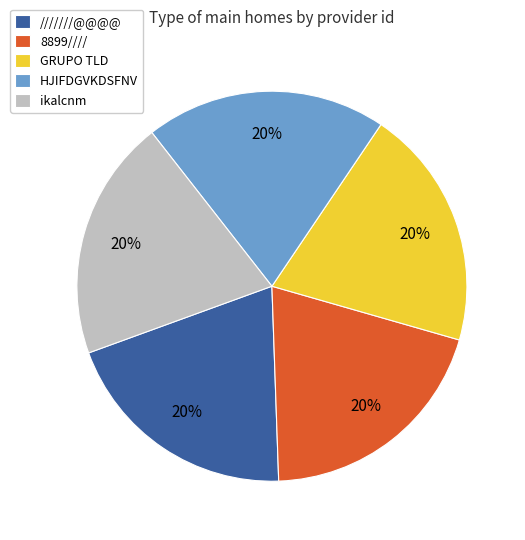

Is there a majority slice in this chart?

No